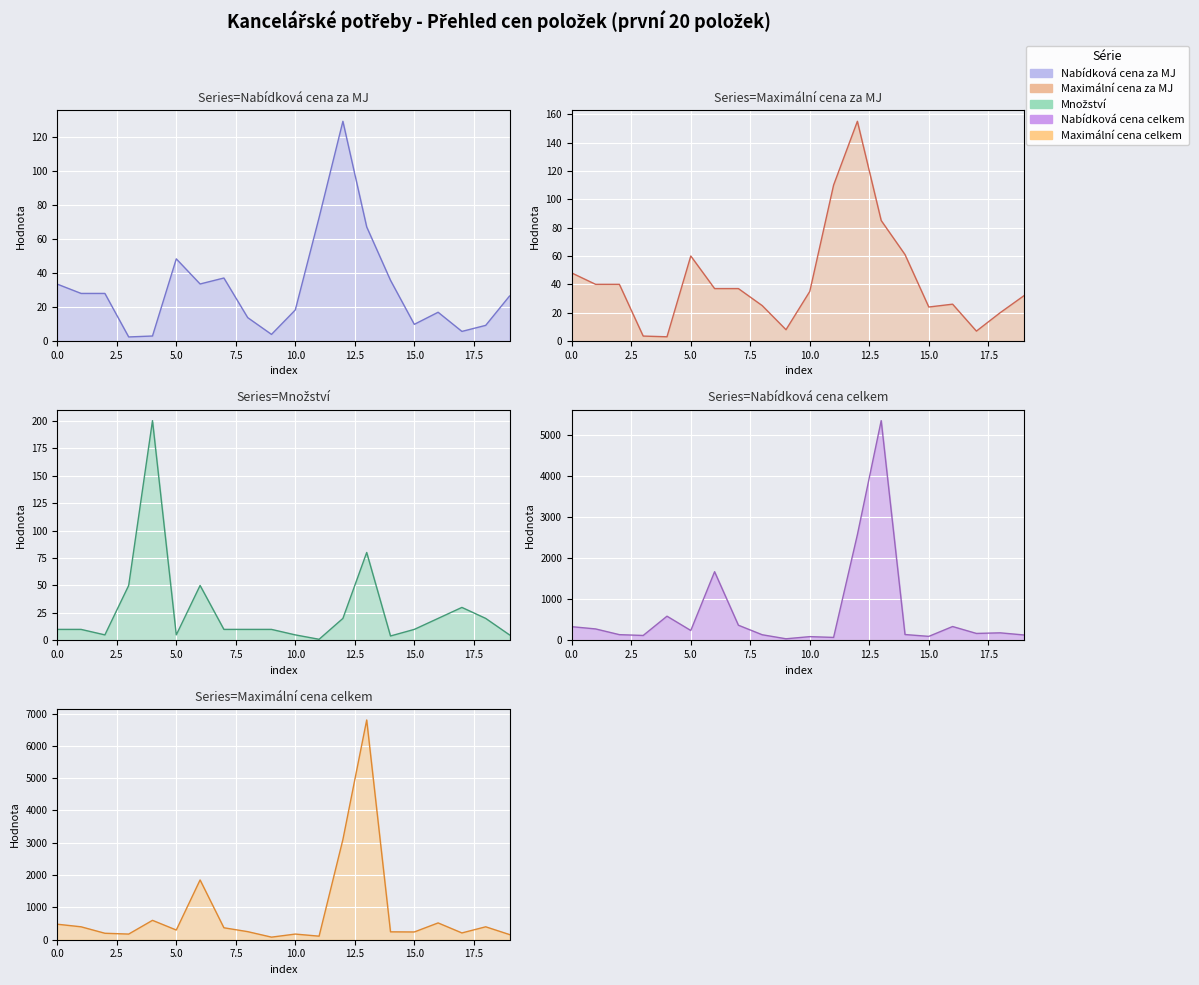

True or false: Množství and Maximální cena celkem cross at least once.

False